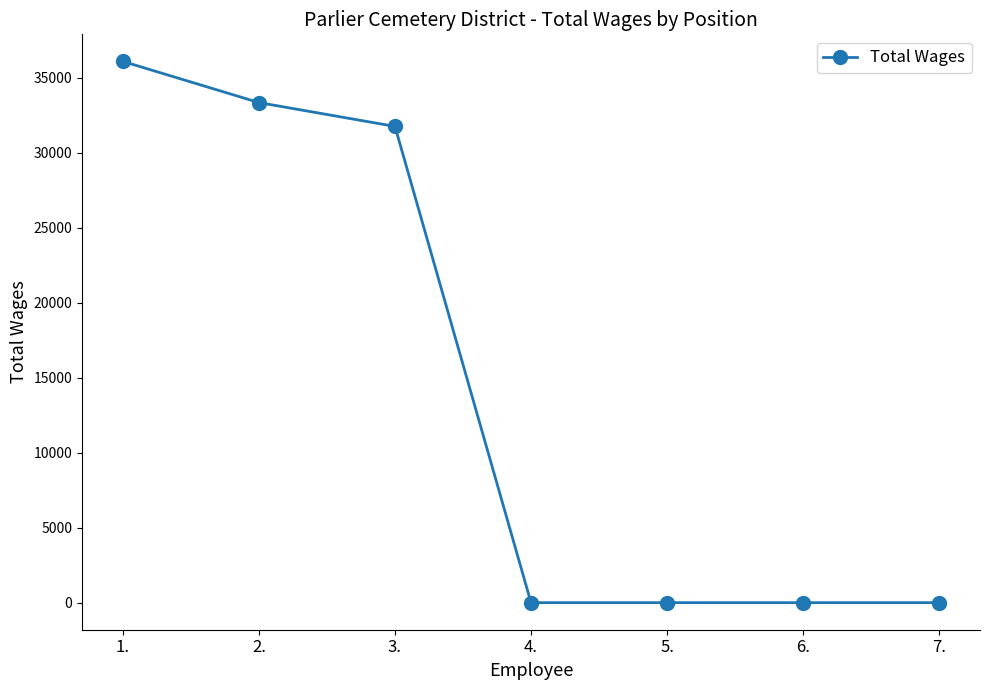

What is the average value?

14456